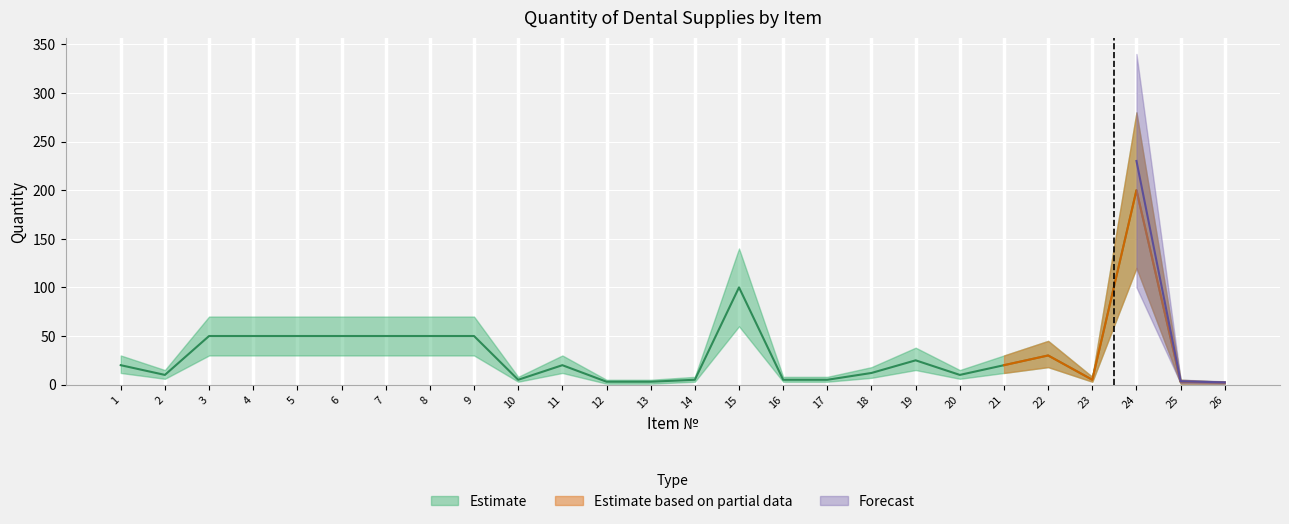

Where is Estimate nearest to the value 101?

15